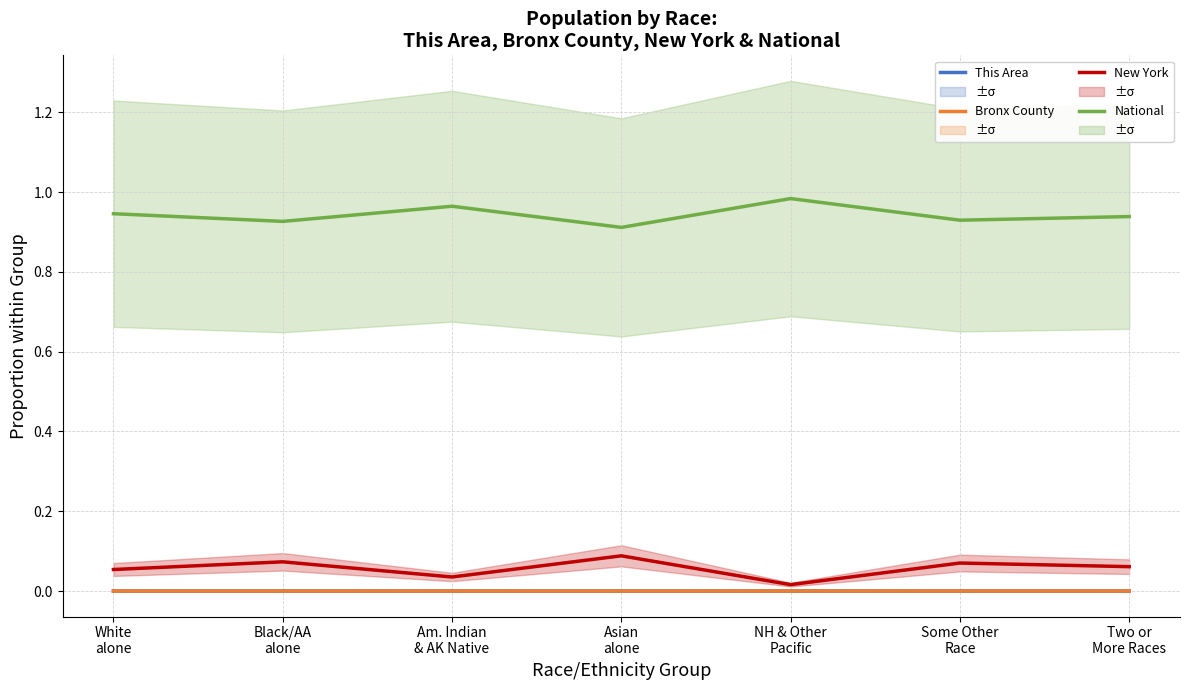

Rank the series by their maximum value, from lowest to highest.

Bronx County, This Area, New York, National